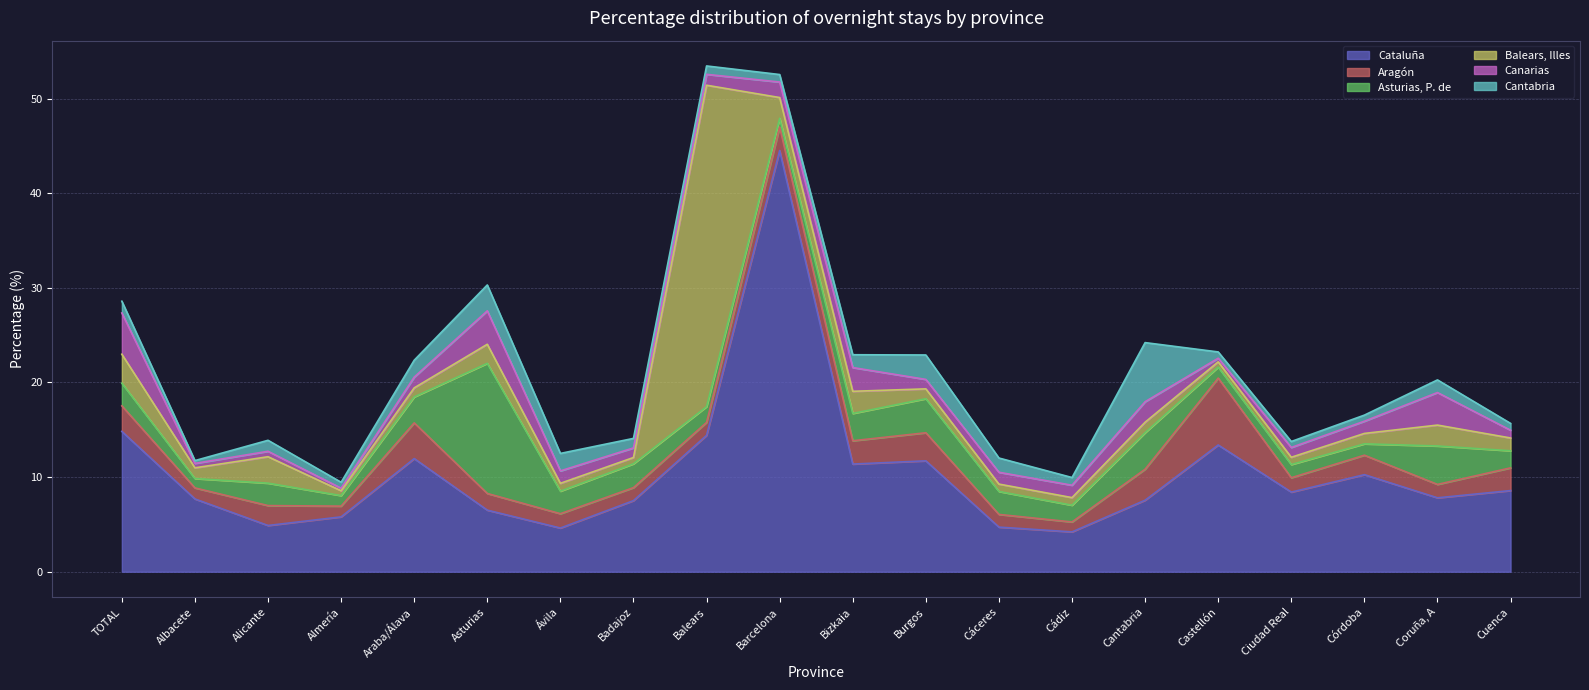

After their last crossing, which series has the higher values: Aragón or Balears, Illes?

Aragón